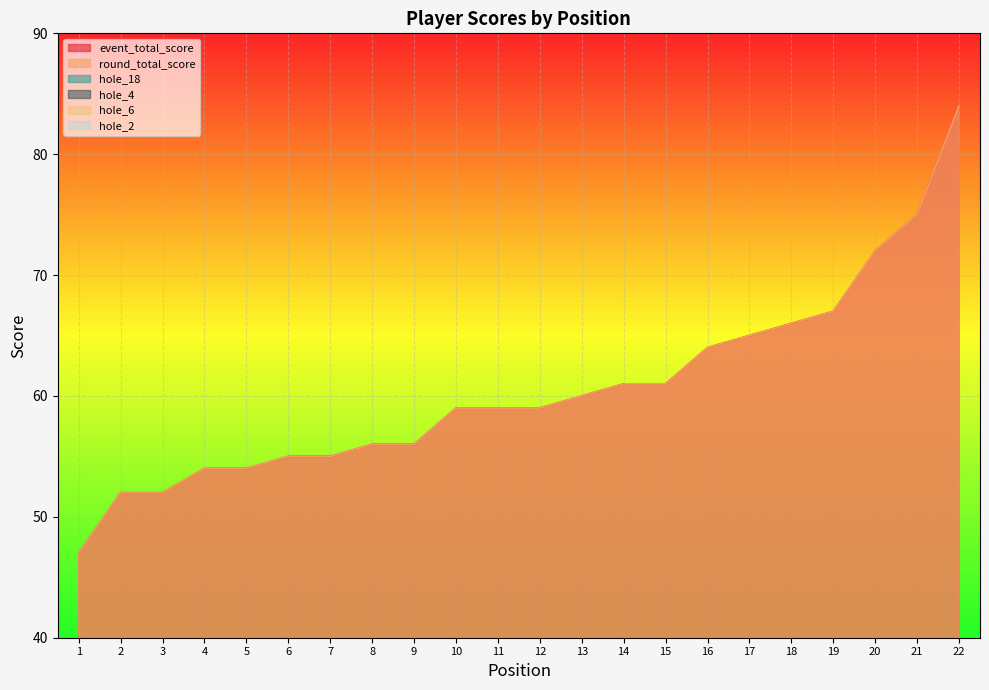

How many values in the event_total_score series are below 59?

9